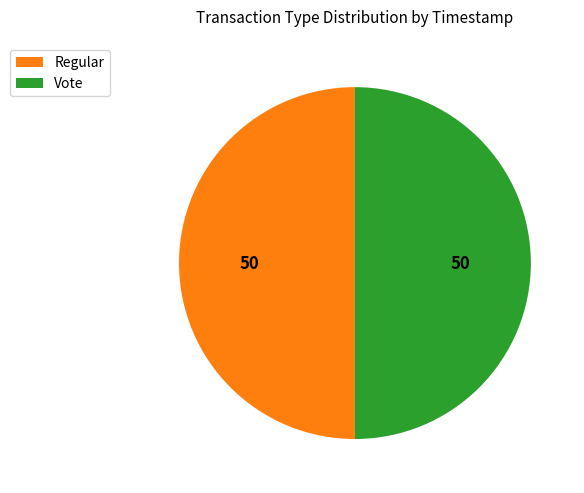

What is the ratio of the value at Vote to the value at Regular?

1.0